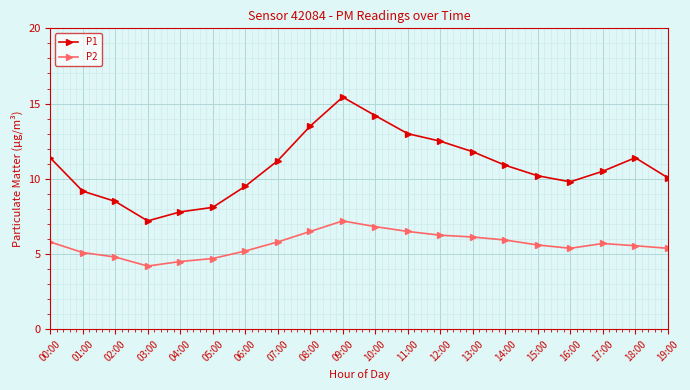

What is the difference between the maximum and second lowest values in the P2 series?

2.7